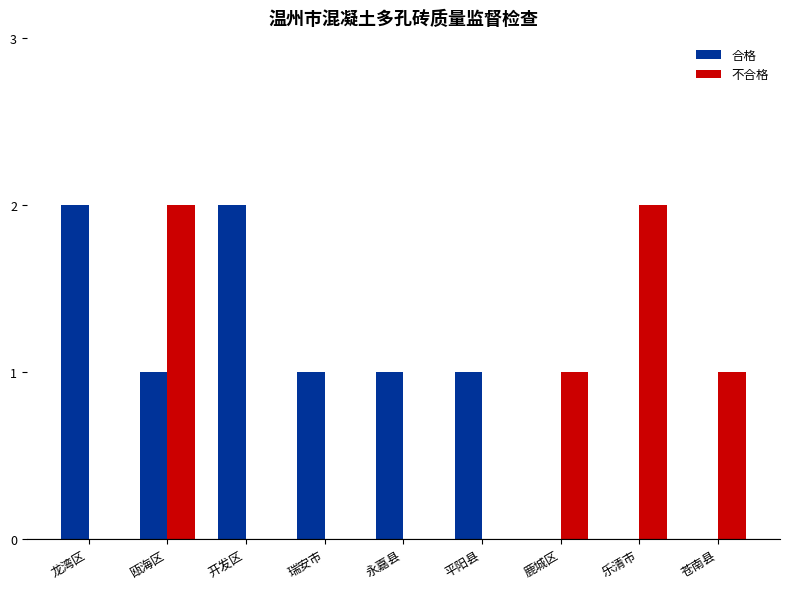

Are the bars grouped side by side (vs. stacked)?

Yes